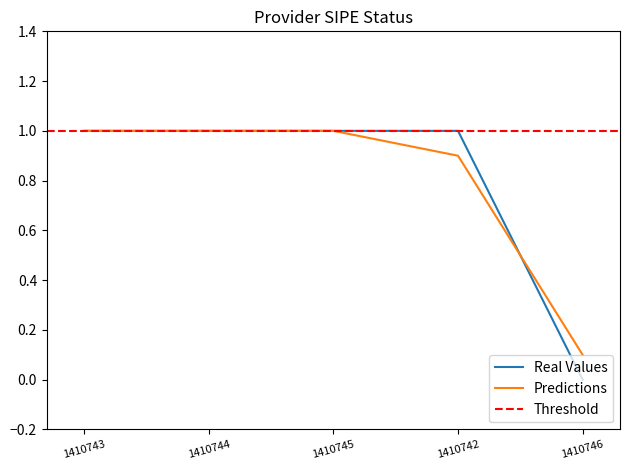

How many times do Real Values and Predictions cross each other?

1